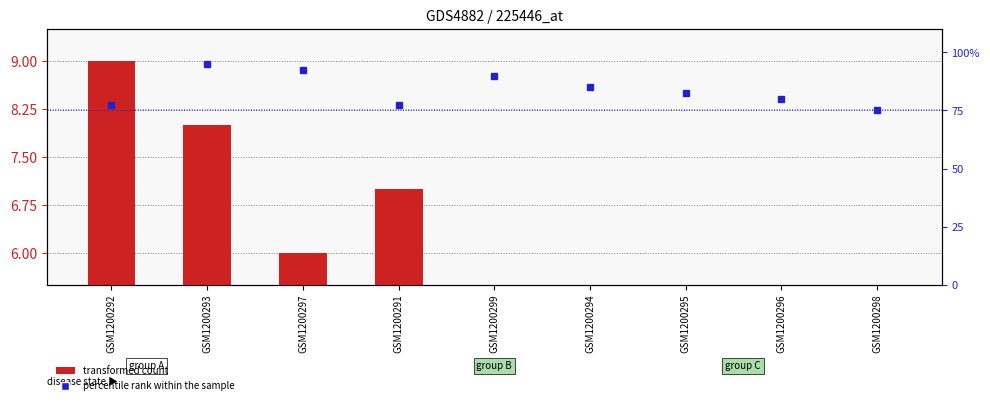

Where does the transformed count series first go above 5?

GSM1200292